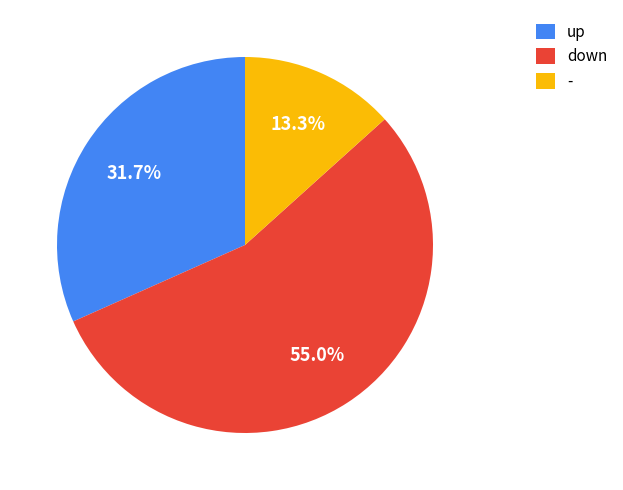

To the nearest percent, what portion does up represent?

32%